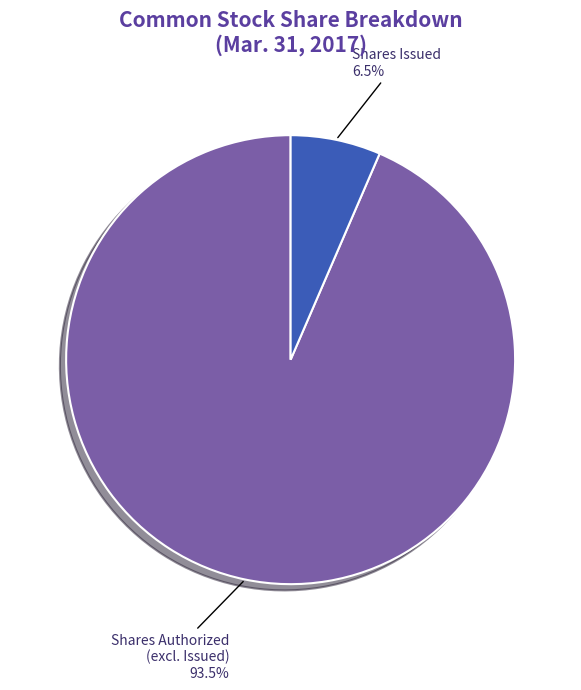

Count the number of slices in the pie.

2